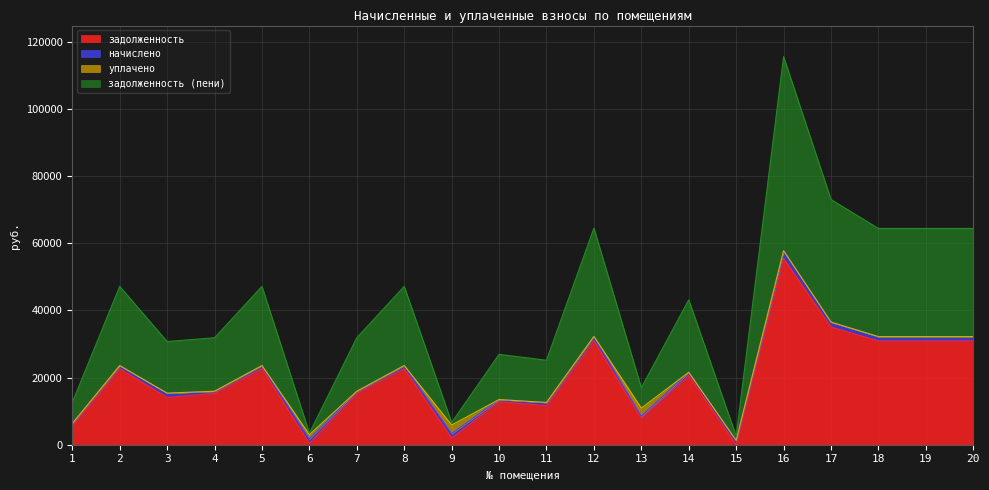

At which category is the sum across all series the highest?

16